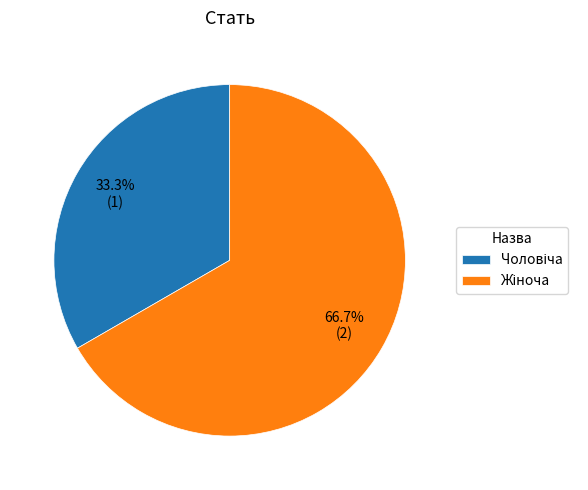

Does any single category account for the majority?

Yes